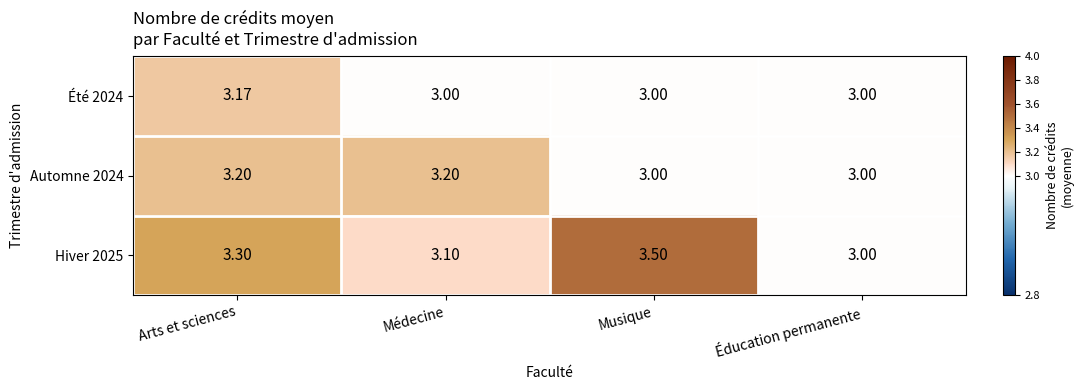

Which category has the highest value in the Hiver 2025 series?

Musique